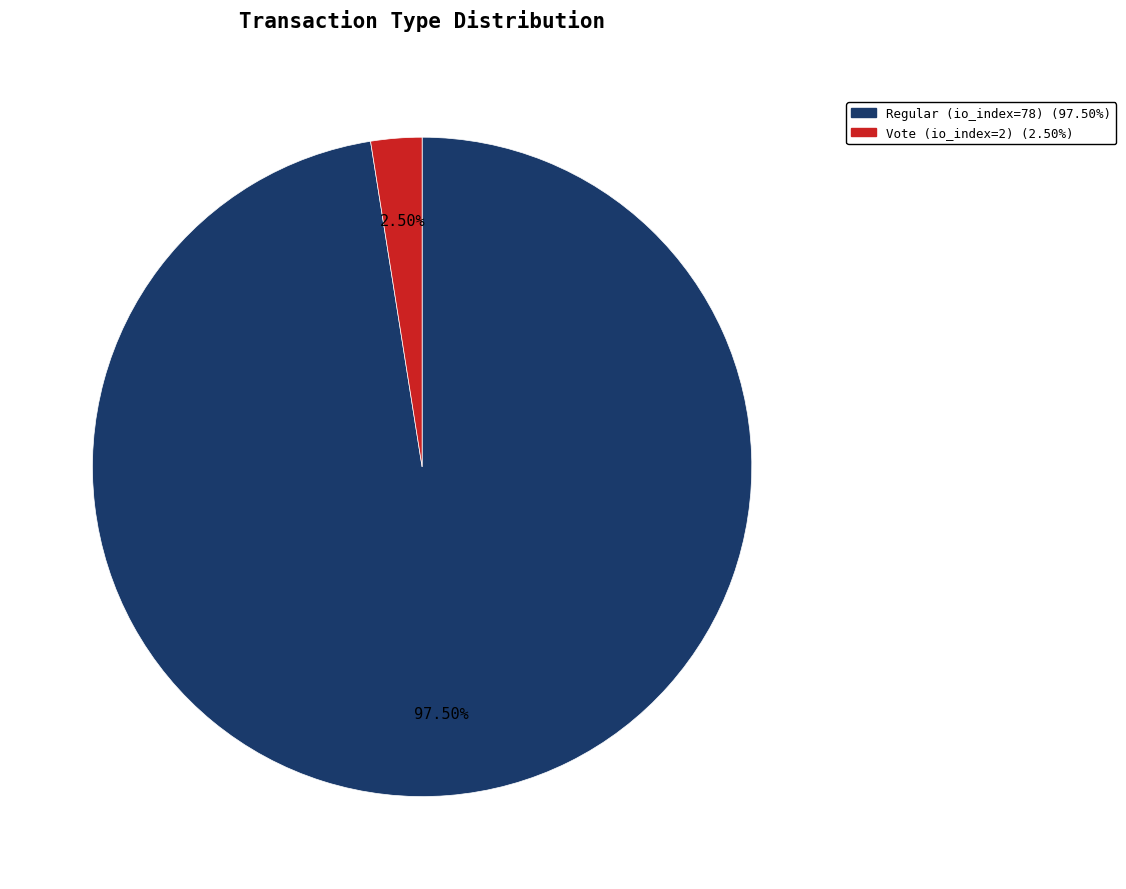

Which has a higher value, Regular (io_index=78) or Vote (io_index=2)?

Regular (io_index=78)